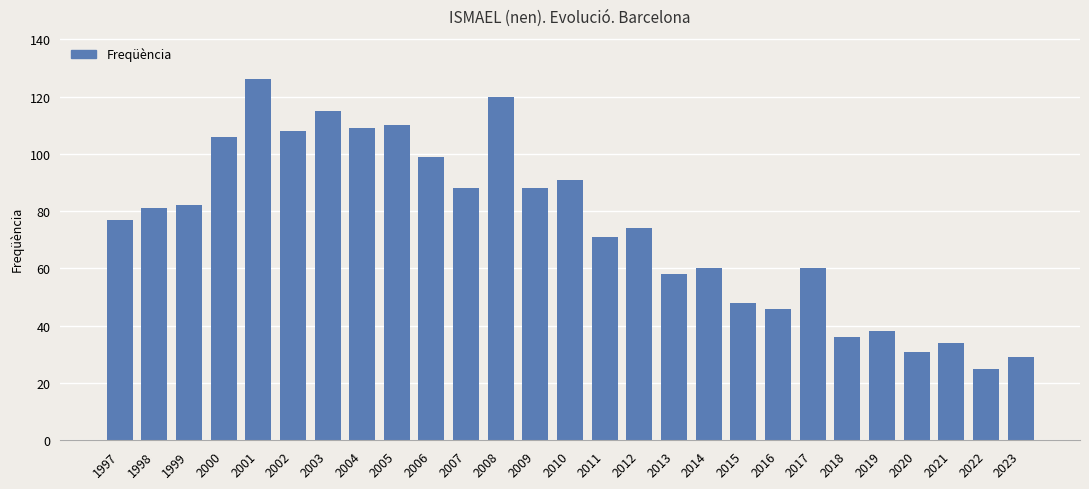

What is the change in value from 2014 to 2019?

-22